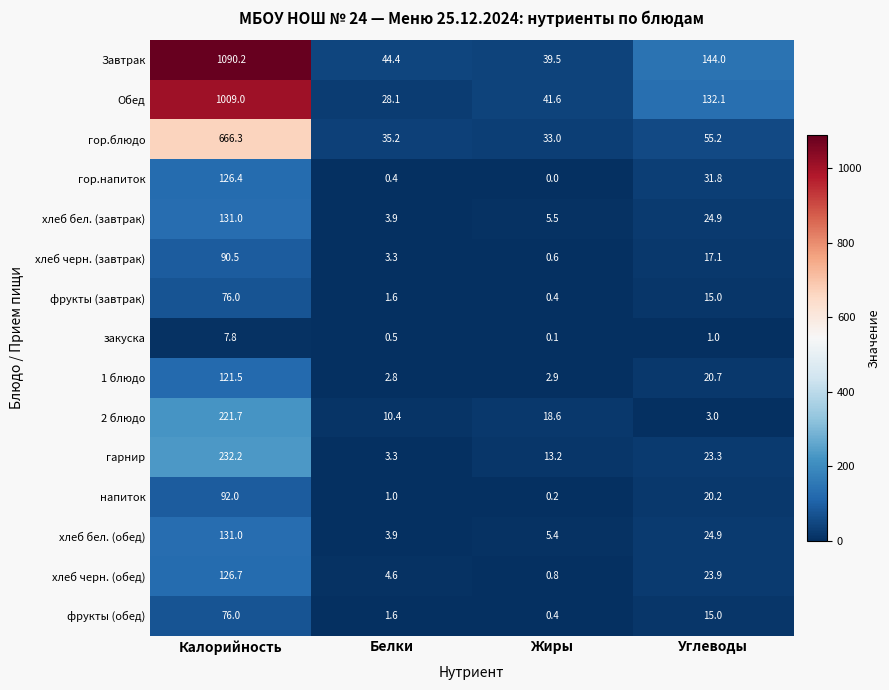

Which series changed the most between Белки and Углеводы?

Обед